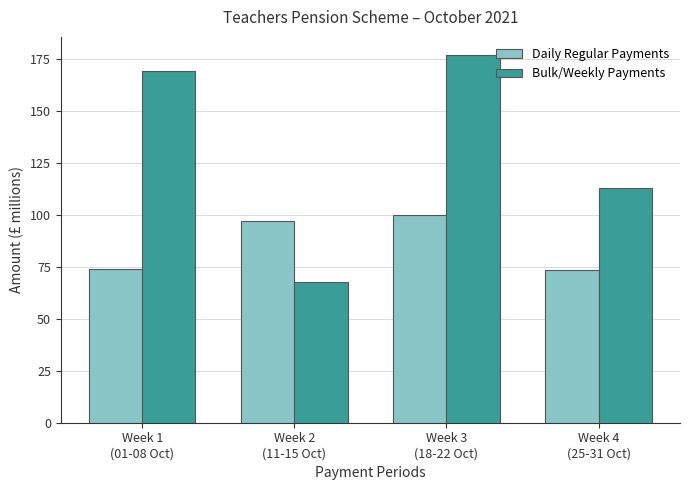

What value does the Bulk/Weekly Payments series have at Week 4
(25-31 Oct)?

113.0